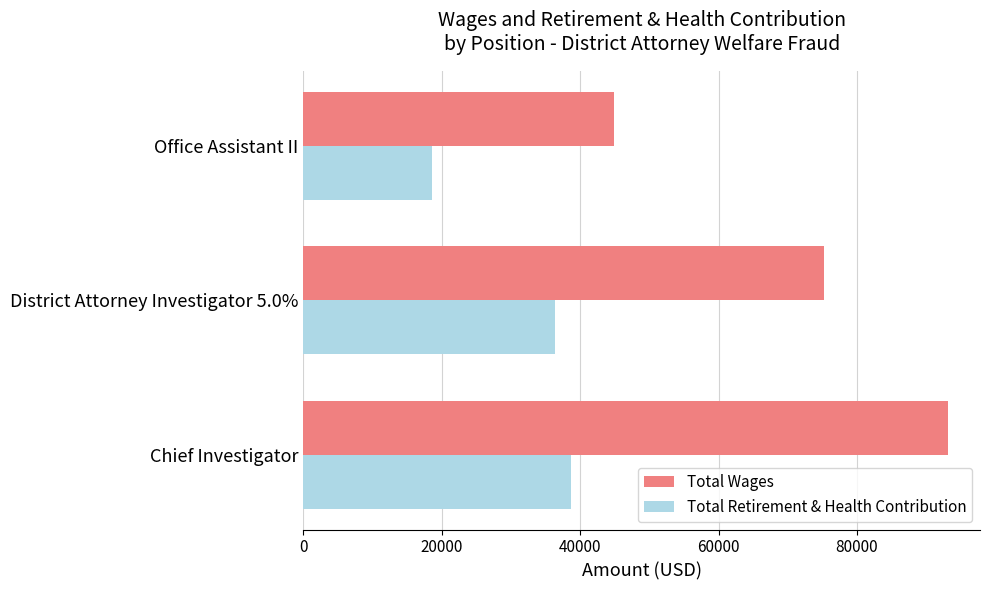

List the labels in order of Total Wages value, smallest first.

Office Assistant II, District Attorney Investigator 5.0%, Chief Investigator